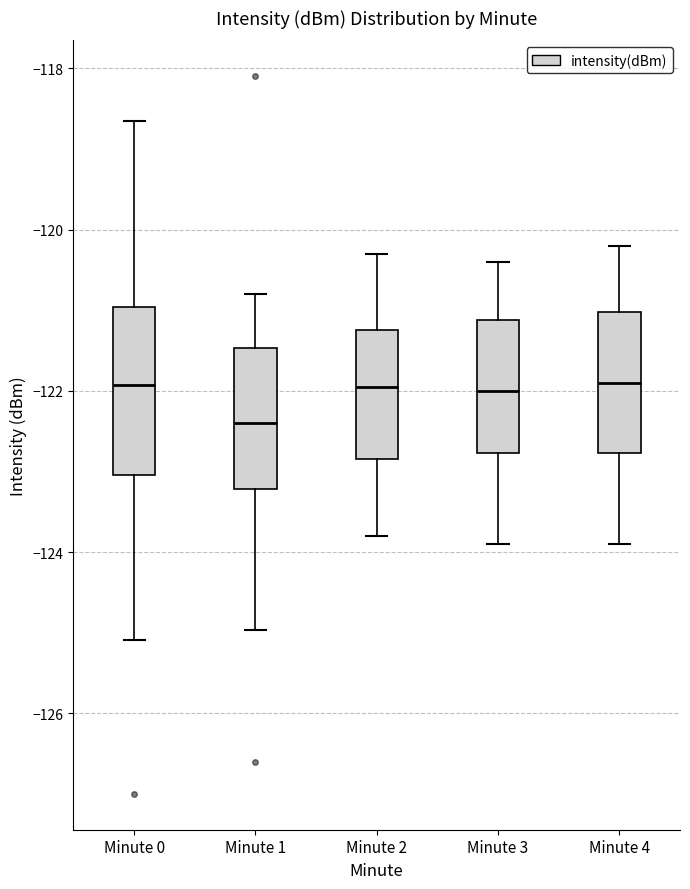

Where does the upper whisker of the box for Minute 0 end on the y-axis? The values are not printed on the chart, so give them approximately, as read against the axis.

-118.6